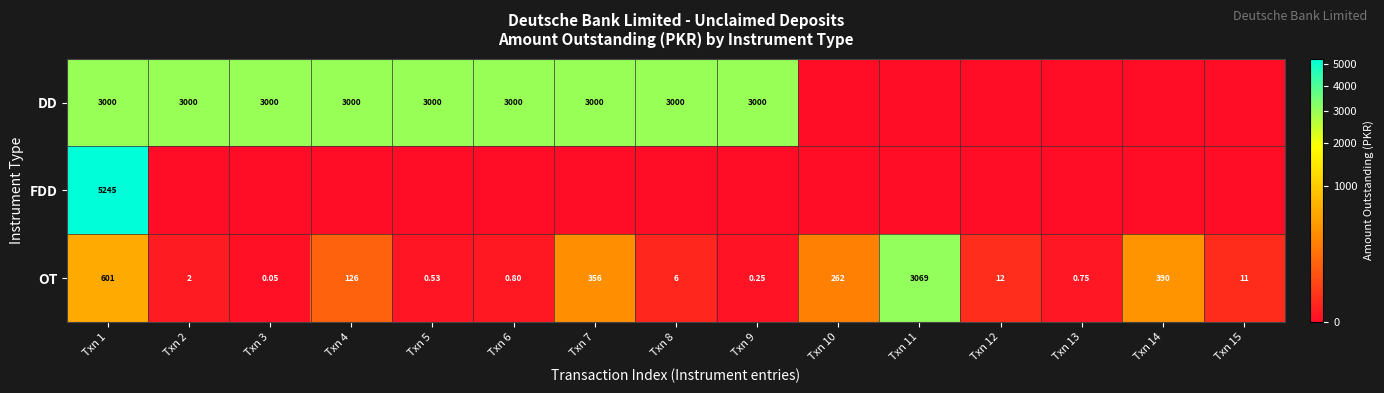

List the labels in order of OT value, smallest first.

Txn 3, Txn 9, Txn 5, Txn 13, Txn 6, Txn 2, Txn 8, Txn 15, Txn 12, Txn 4, Txn 10, Txn 7, Txn 14, Txn 1, Txn 11